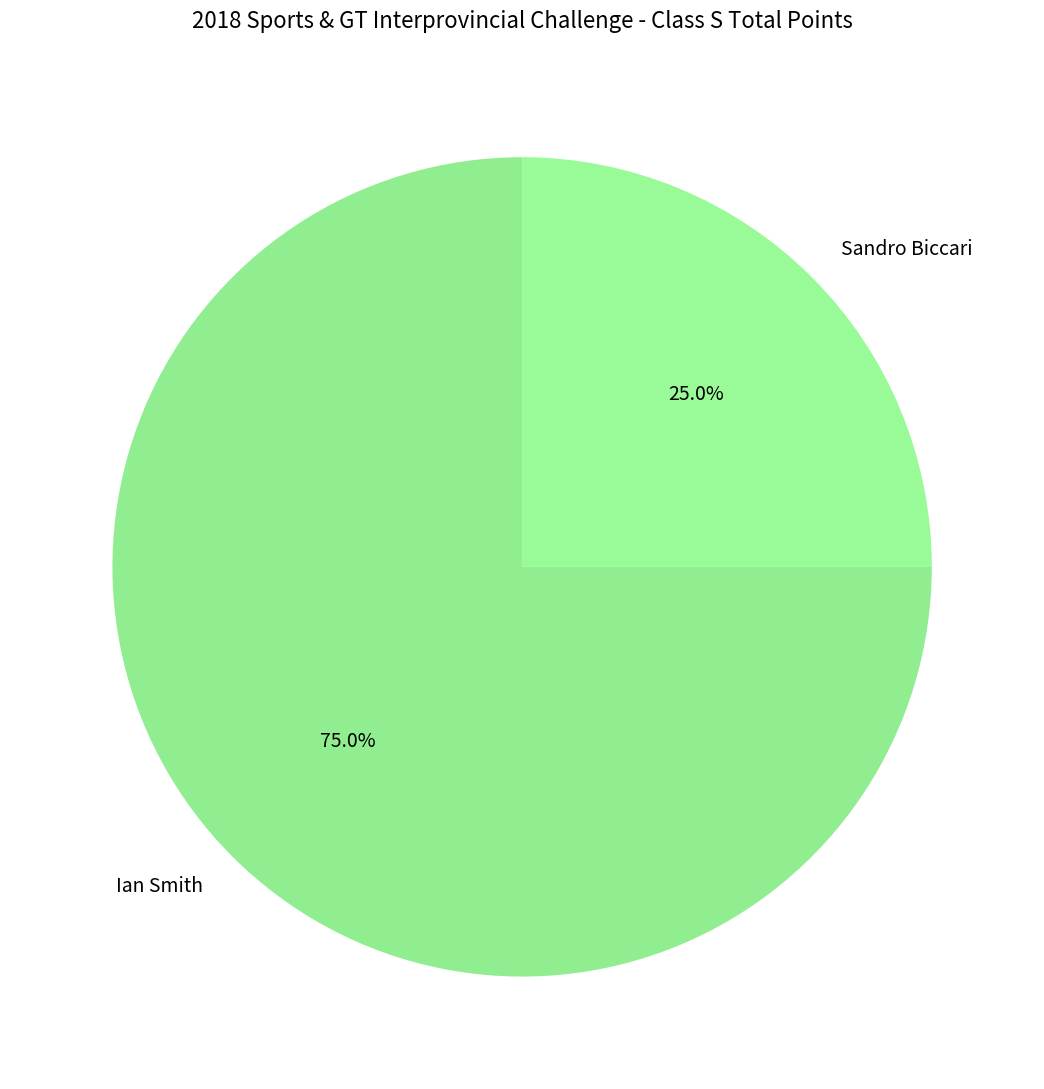

How many slices are in this pie chart?

2